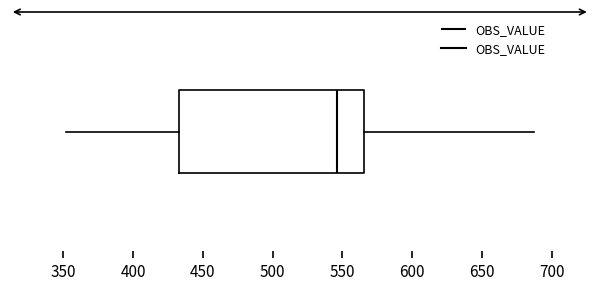

Where does the right whisker of the box end on the x-axis? The values are not printed on the chart, so give them approximately, as read against the axis.

685